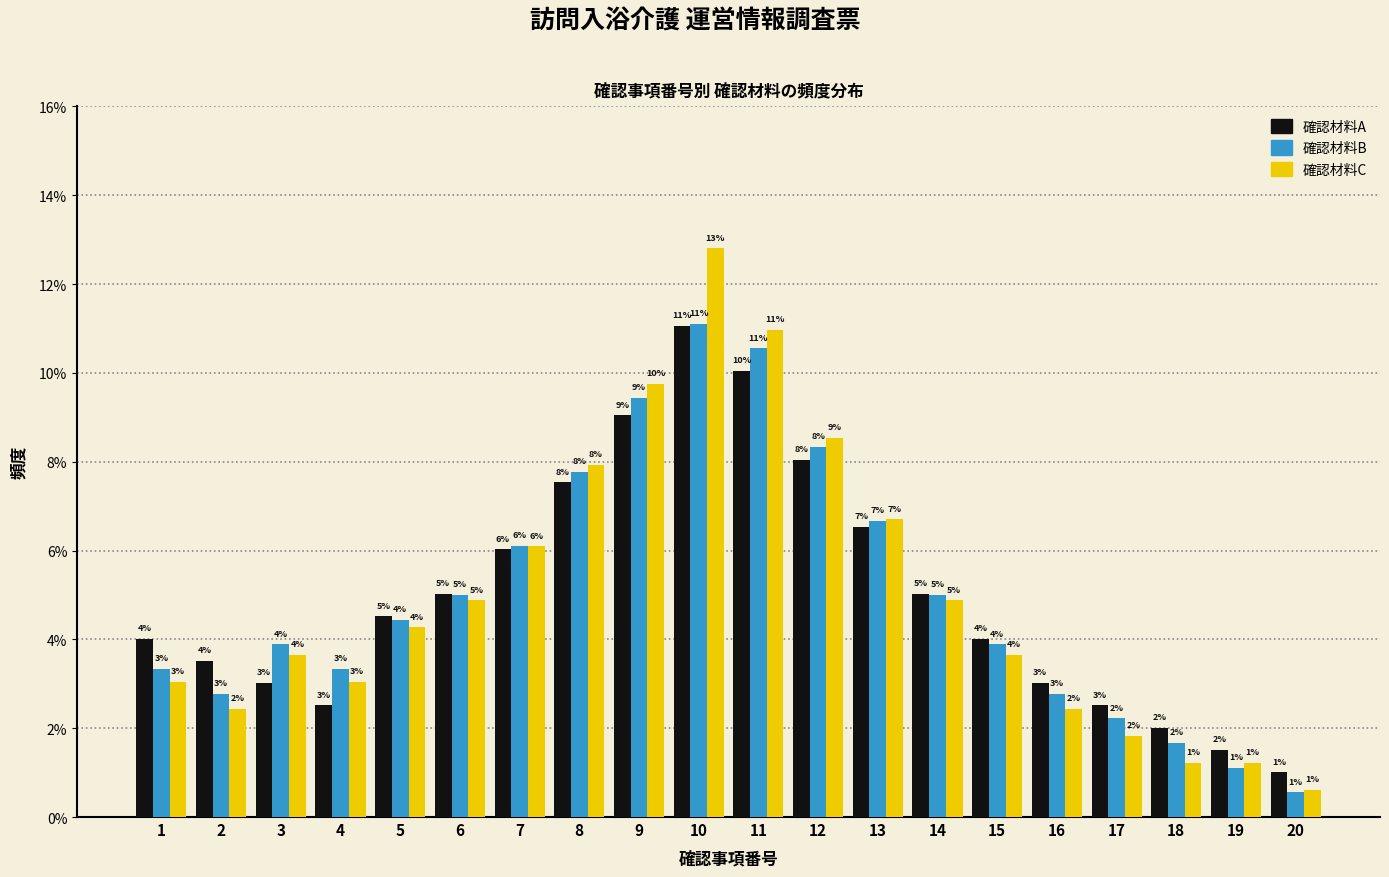

The value of 確認材料C at 1 is 5.3. True or false?

False